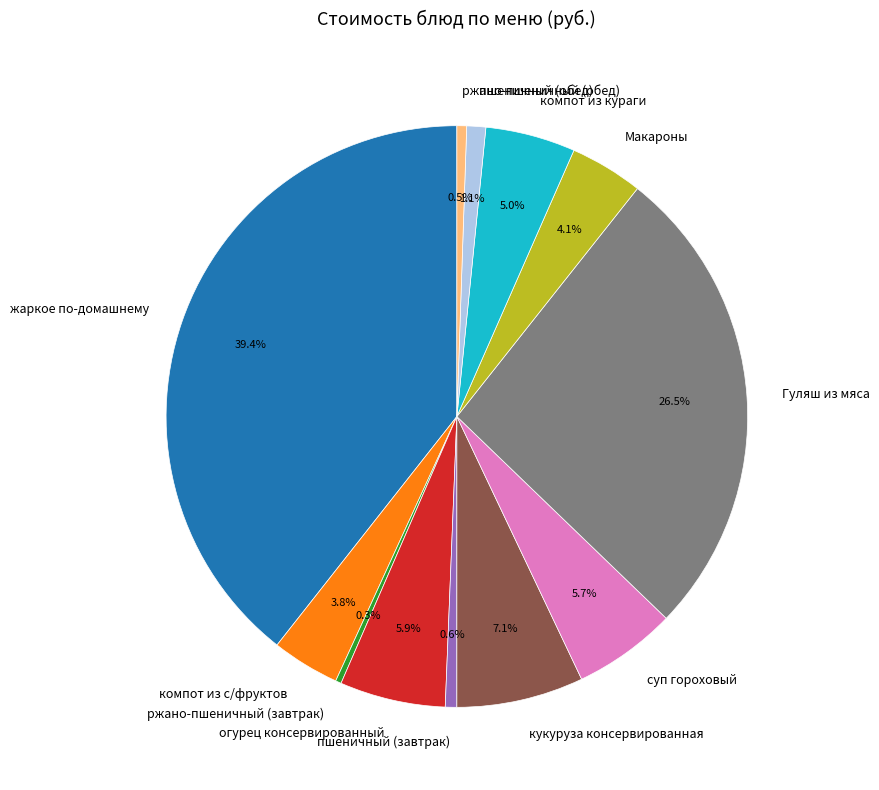

What portion of the pie excludes Макароны?

95.9%